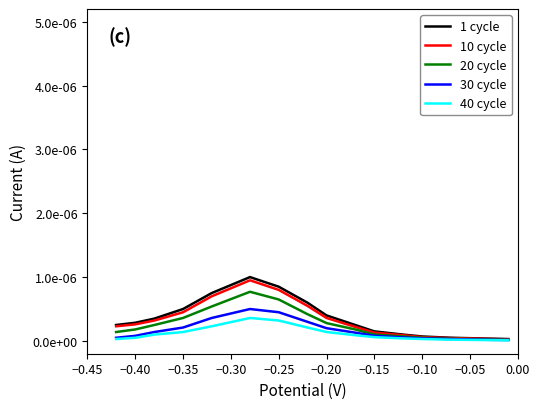

Which series has the largest total across all categories?

1 cycle